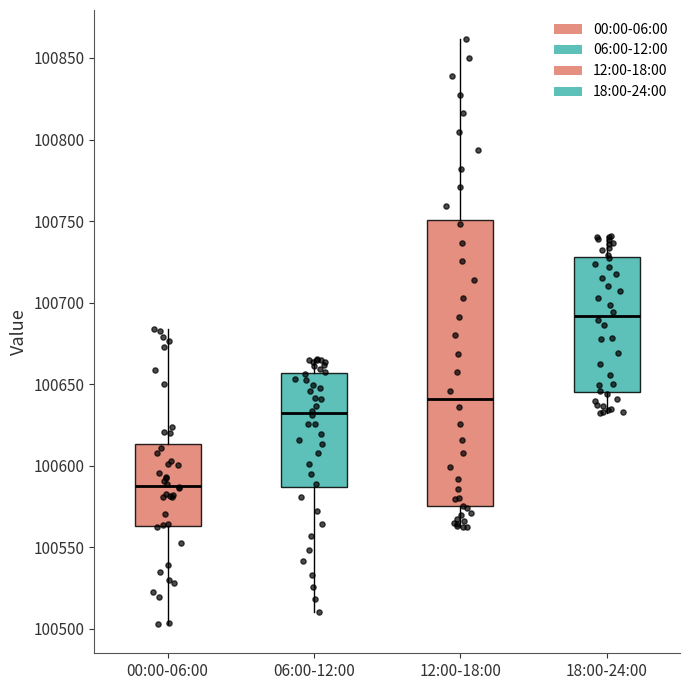

Comparing the boxes themselves (not the whiskers), which one is the tallest?

12:00-18:00